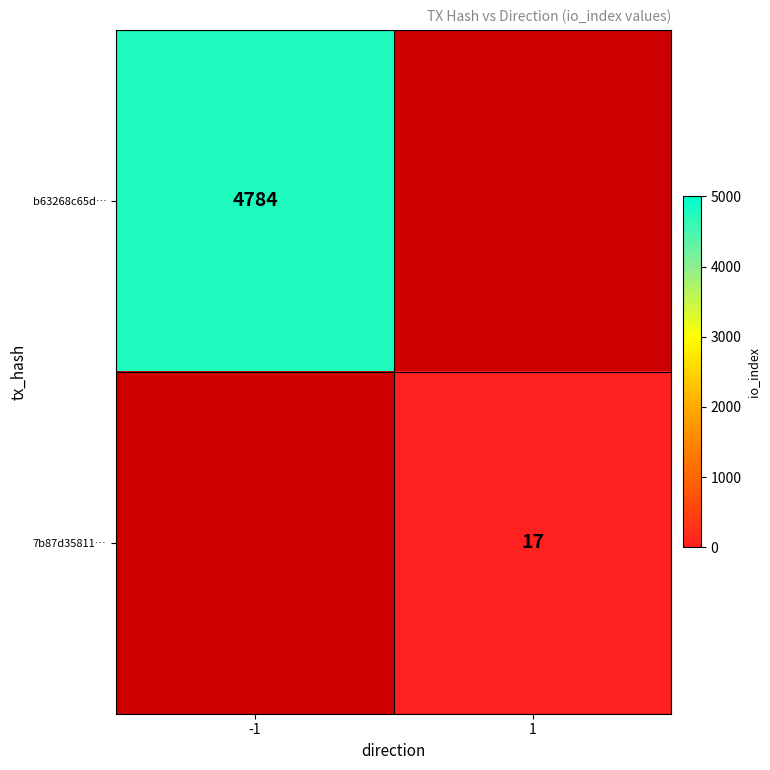

True or false: 7b87d35811… has a value of 26 at 1.

False